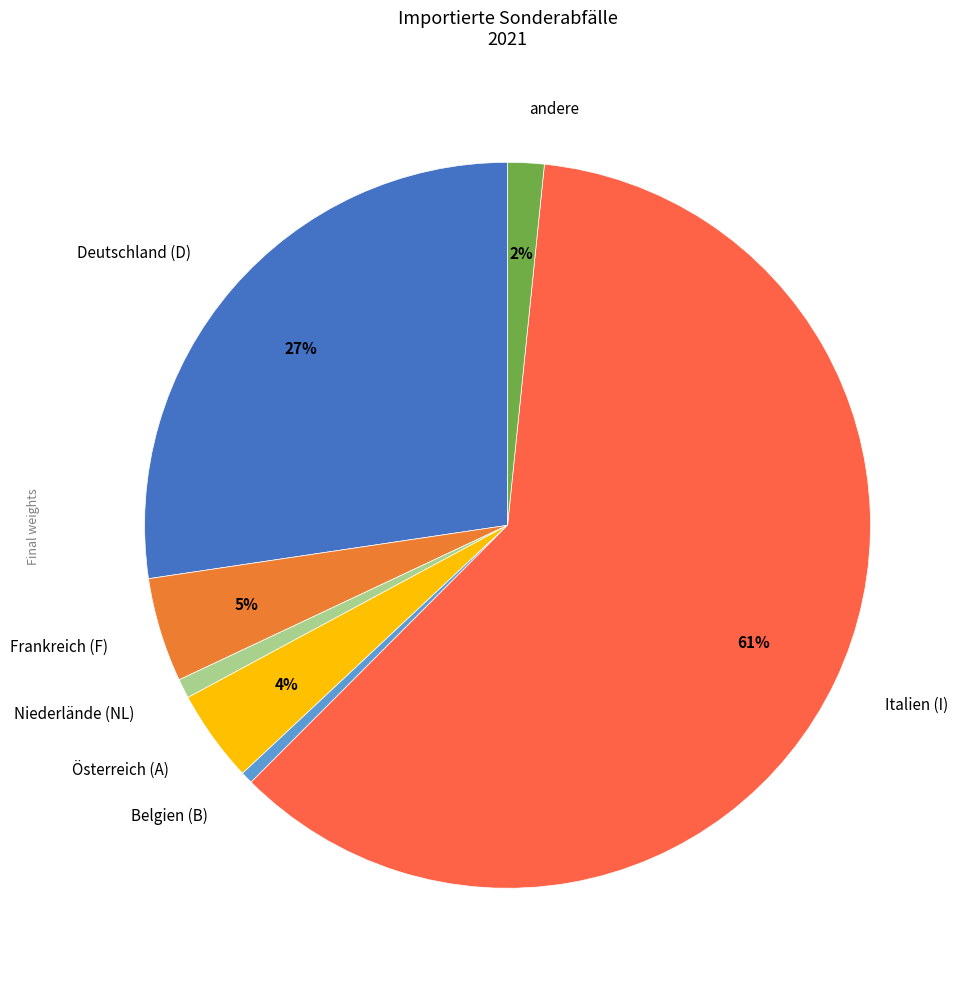

How many segments does this pie chart have?

7